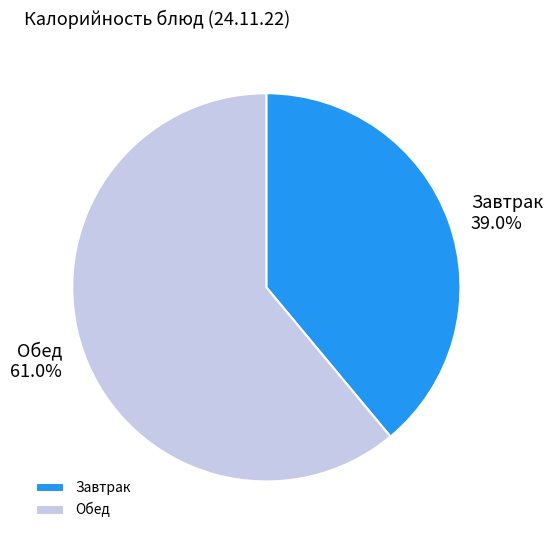

Which category has the smallest portion of the pie?

Завтрак